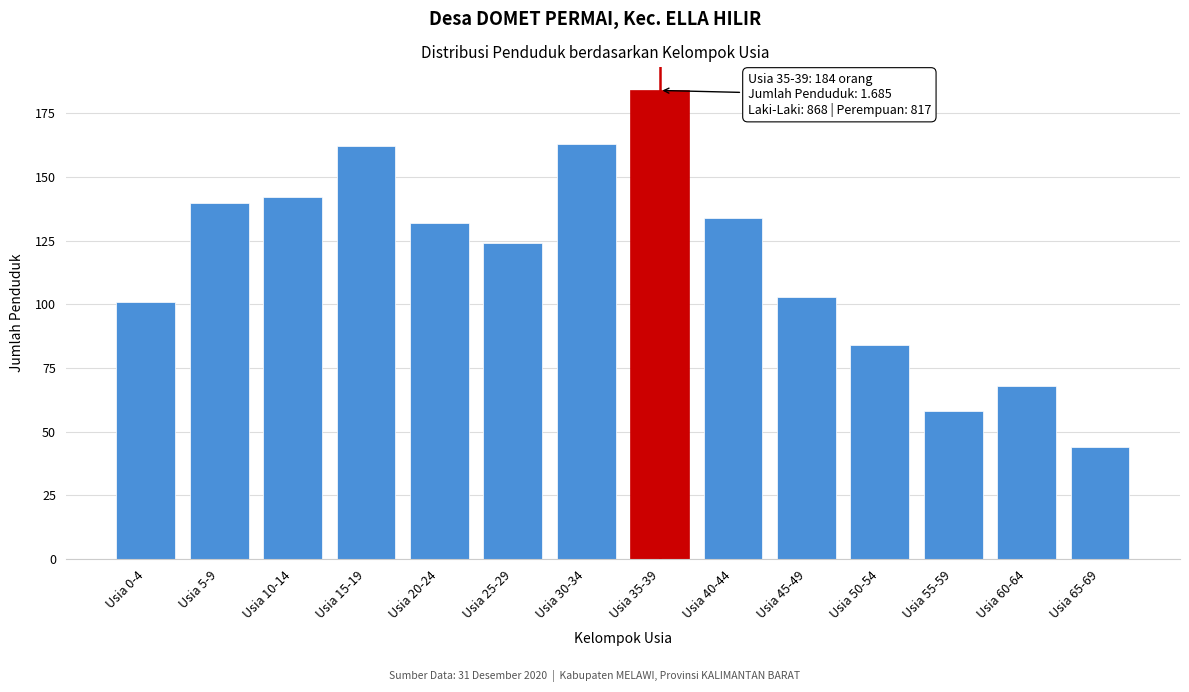

Reading left to right, list all the values displayed in this chart.

101	140	142	162	132	124	163	184	134	103	84	58	68	44